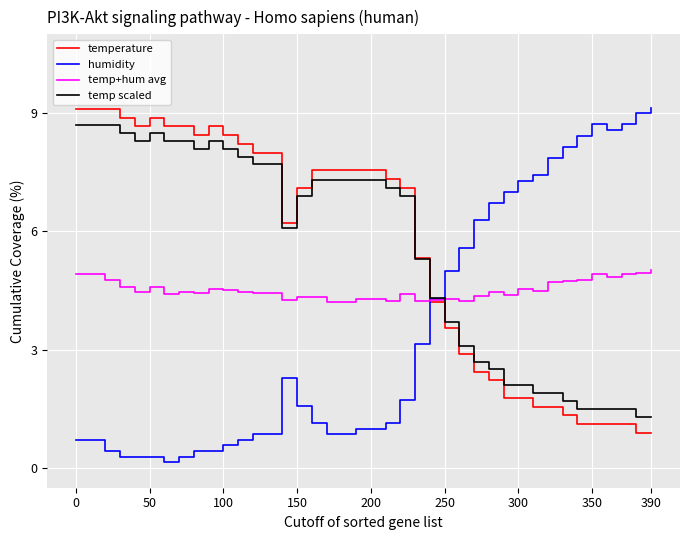

What is the maximum value for temperature?

9.1